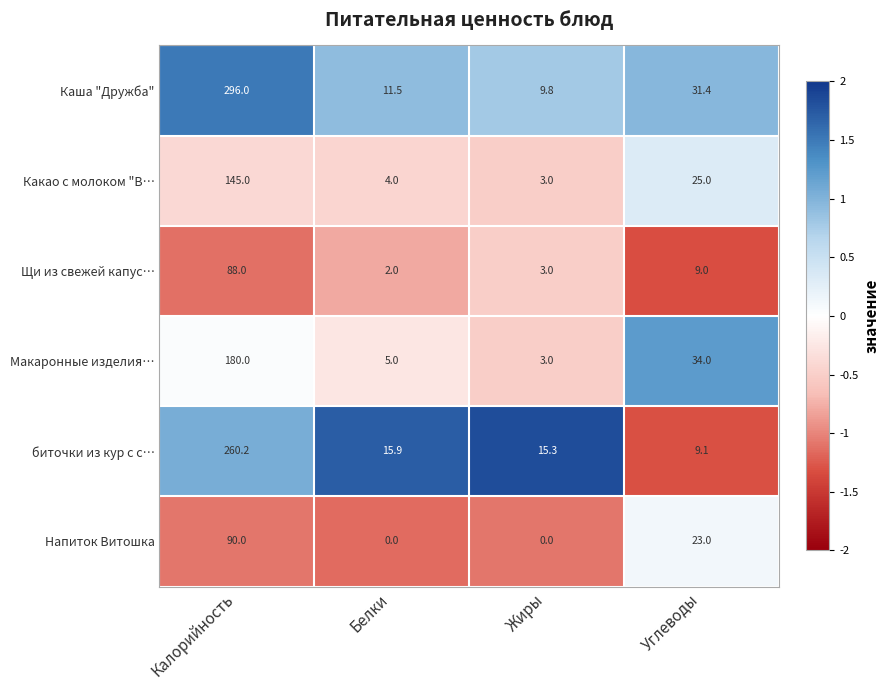

The value of Макаронные изделия… at Углеводы is 34.0. True or false?

True